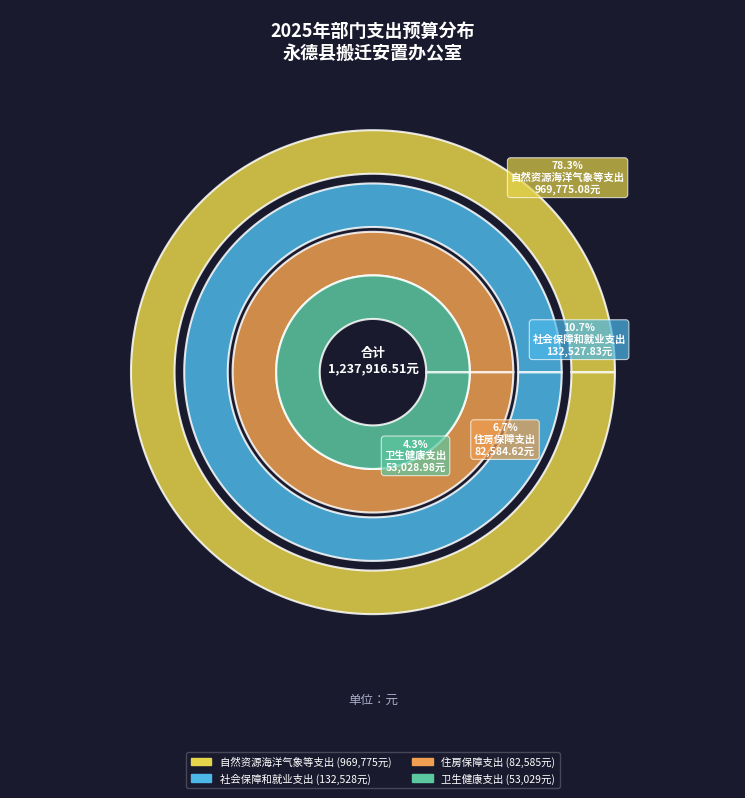

To the nearest percent, what is the difference between the 住房保障支出 and 自然资源海洋气象等支出 slice percentages?

72%